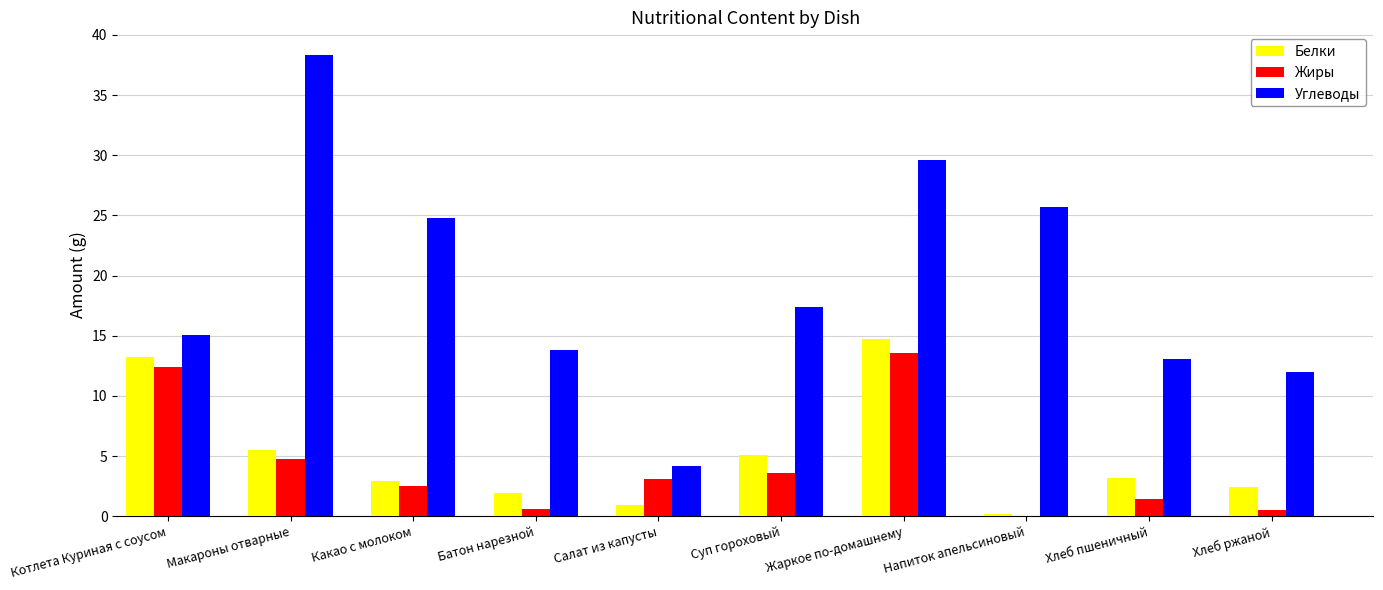

Which series changed the most between Котлета Куриная с соусом and Хлеб ржаной?

Жиры